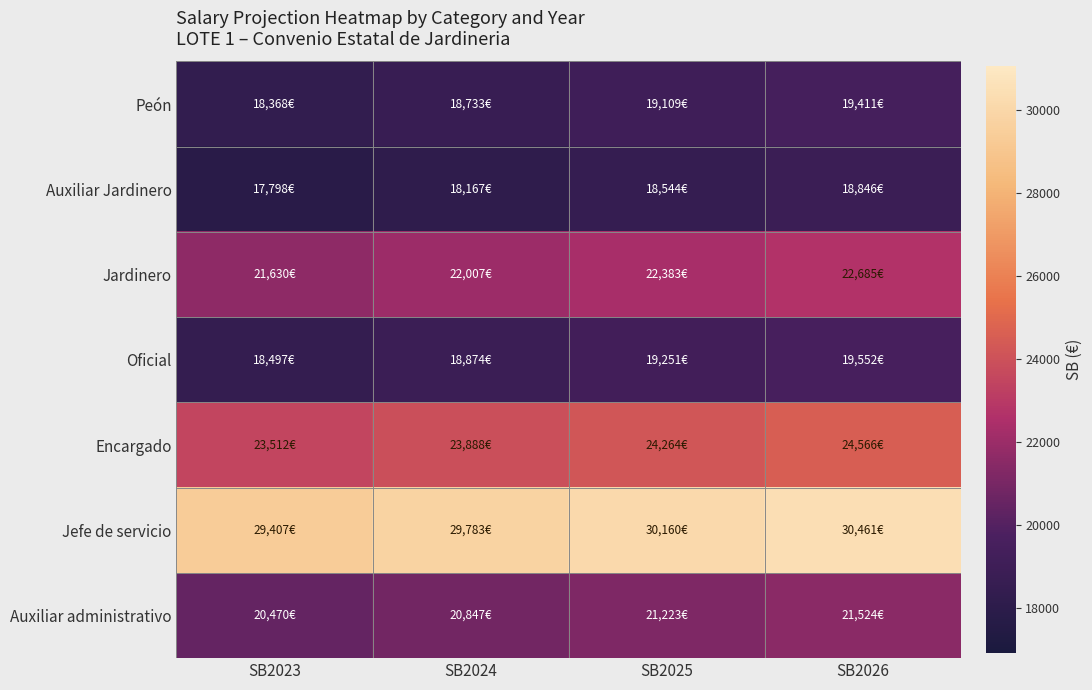

Which label corresponds to the smallest value in the chart?

SB2023